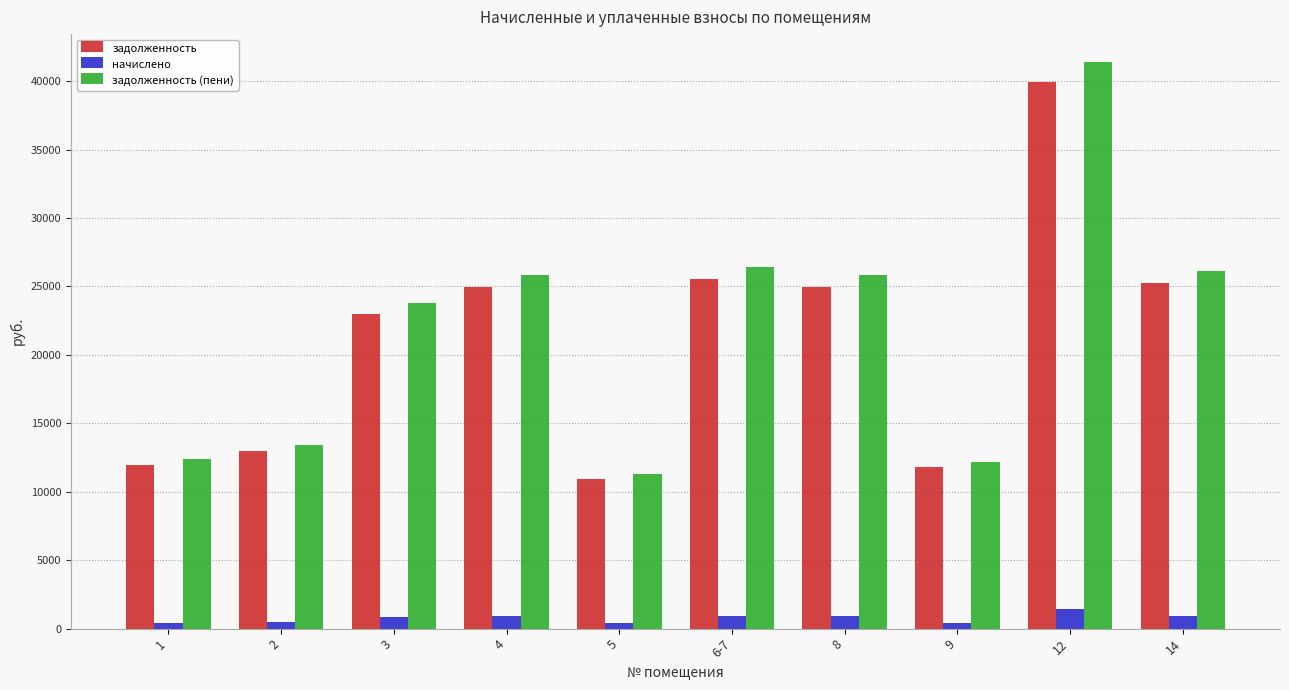

What is the spread (max minus min) of values at 6-7?

25515.2